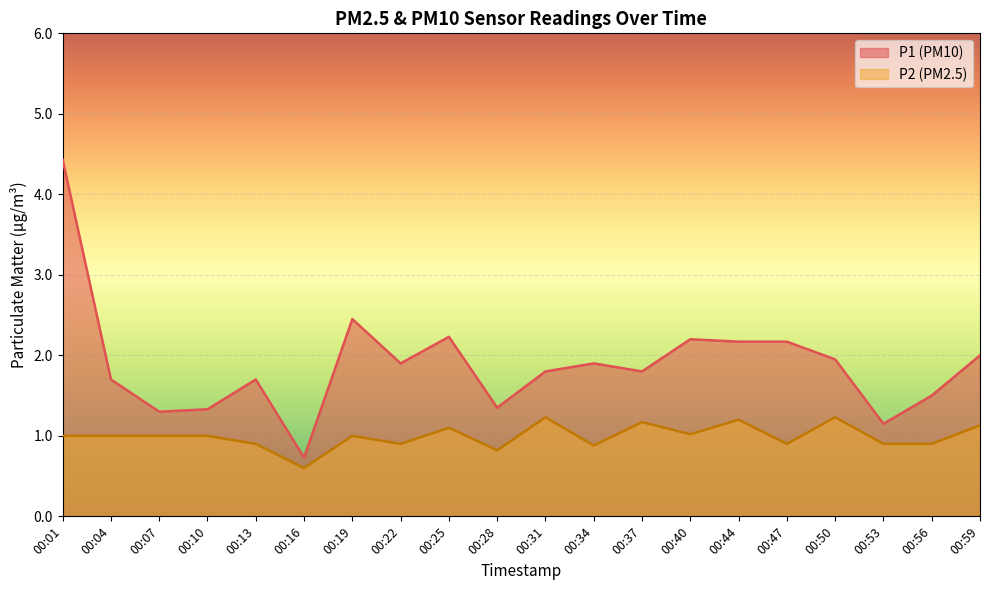

What is the value of the P2 line point at the 3rd from the left?

1.0